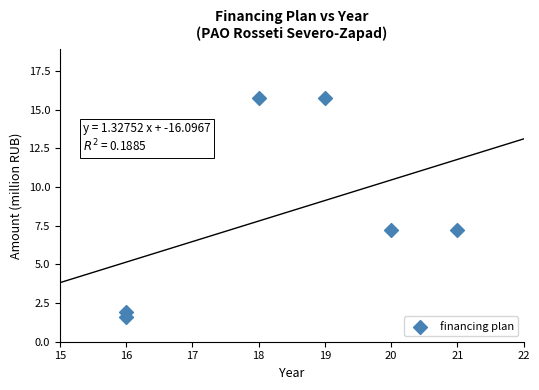

What is the range of Y values (max minus min)?

14.2